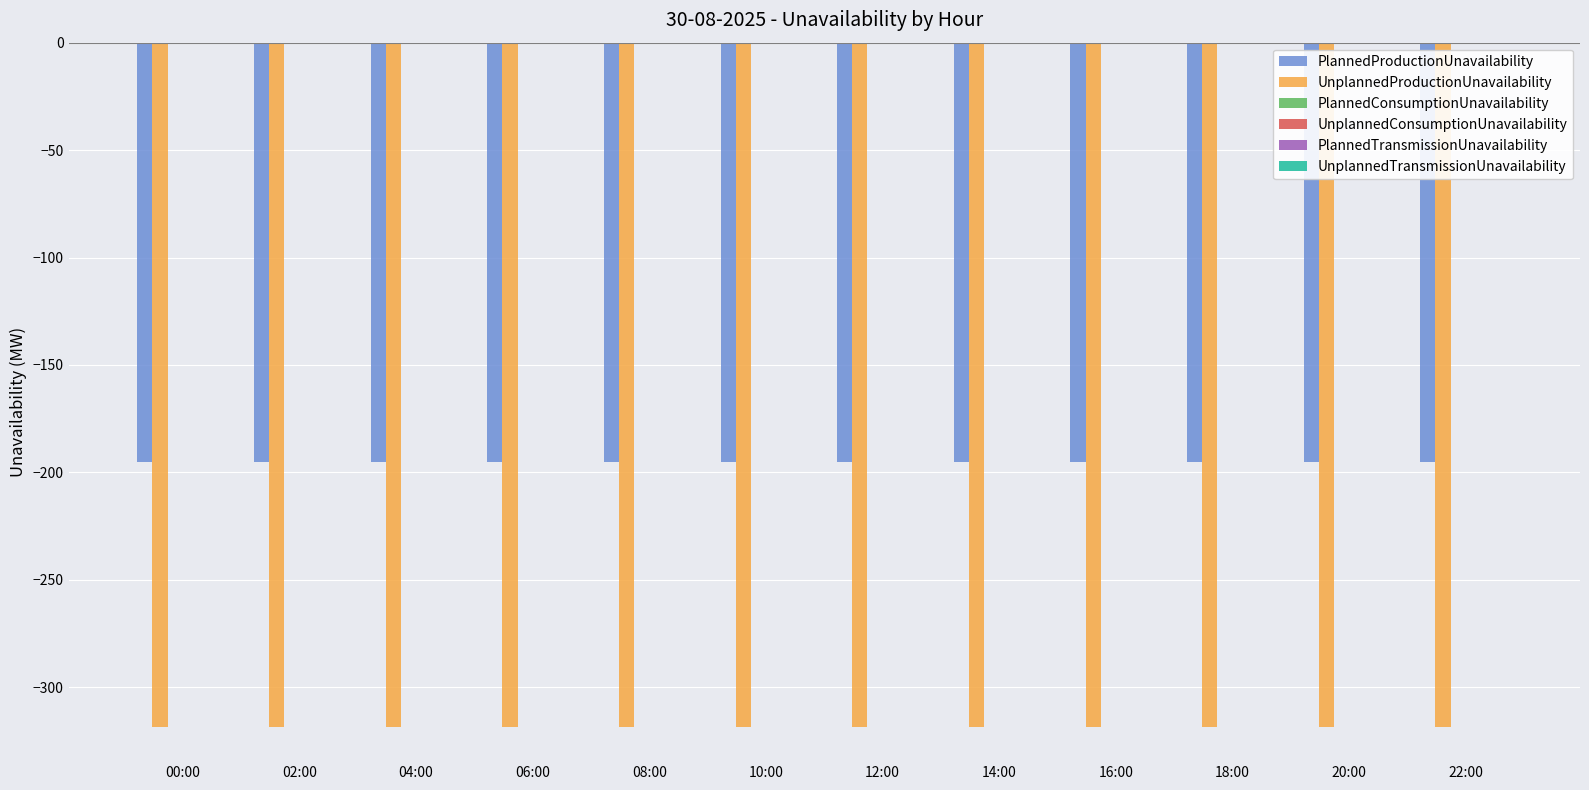

Which series has the largest total across all categories?

PlannedProductionUnavailability